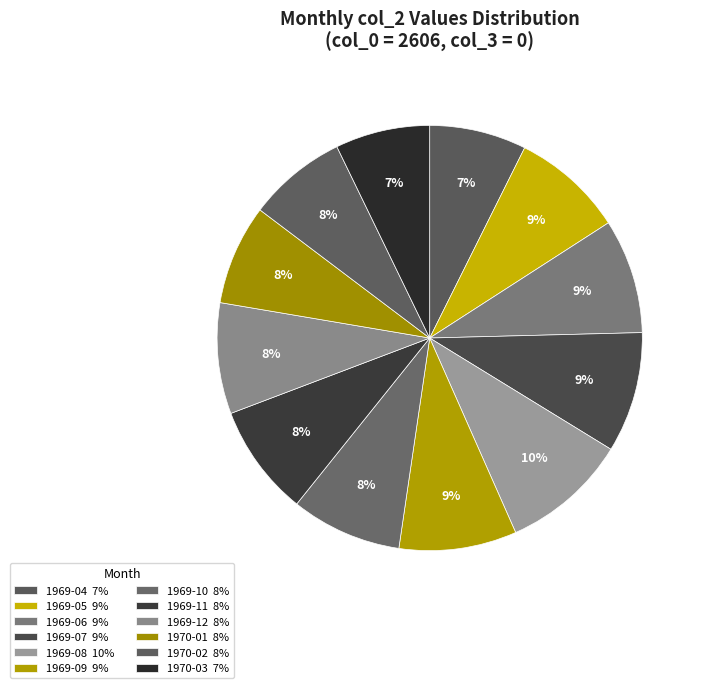

How many segments does this pie chart have?

12